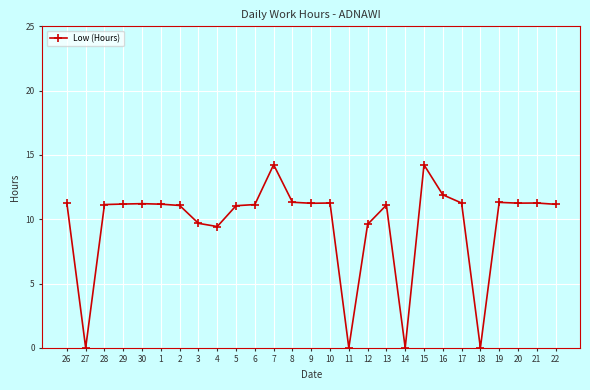

Does the chart display data point markers on the line(s)?

Yes